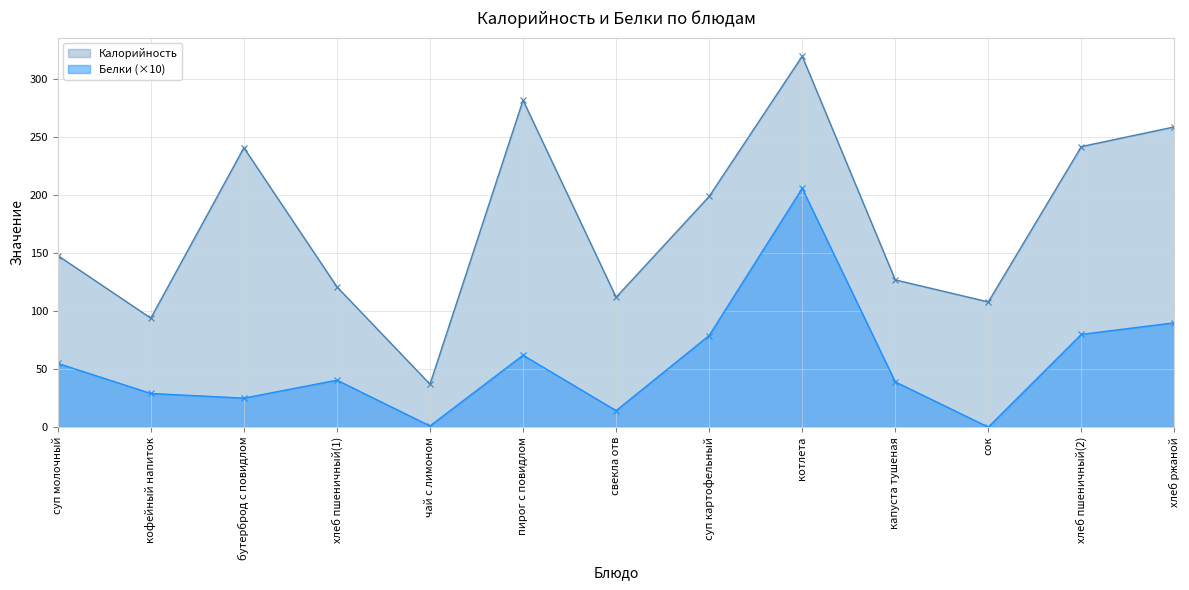

Is it true that Белки equals 8.3 at свекла отв?

False